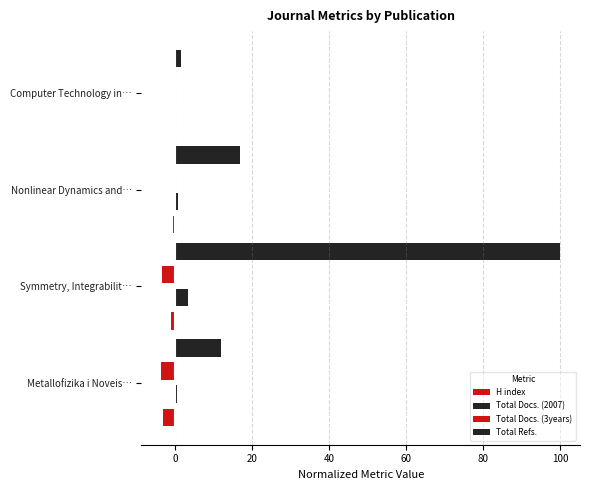

Count the number of categories in the chart.

4